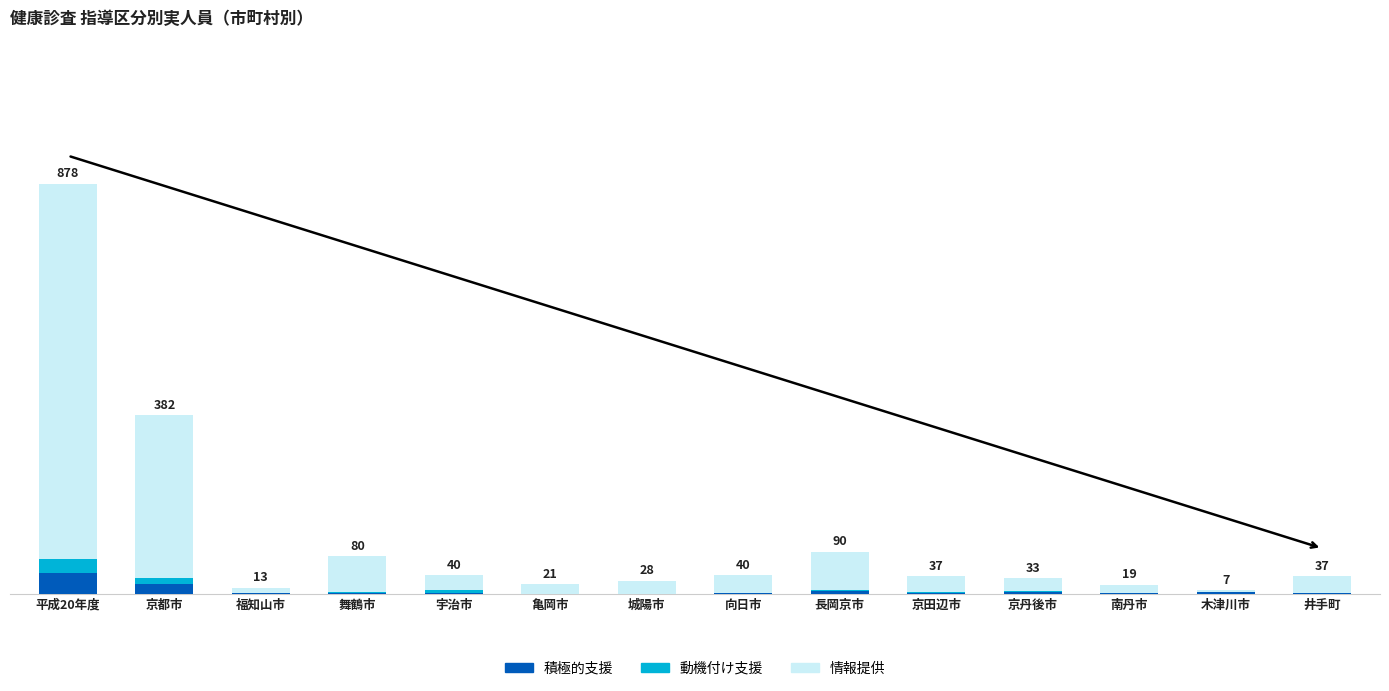

What are all the series names shown in the legend?

積極的支援, 動機付け支援, 情報提供